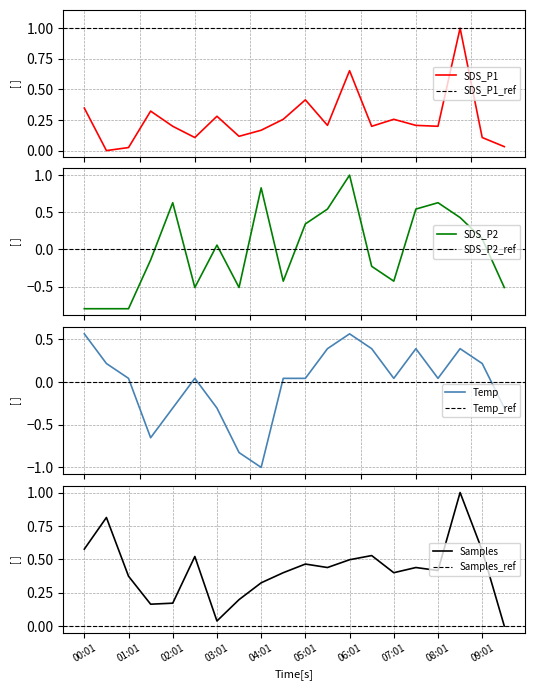

The value of Temp at 07:31 is 0.4. True or false?

True